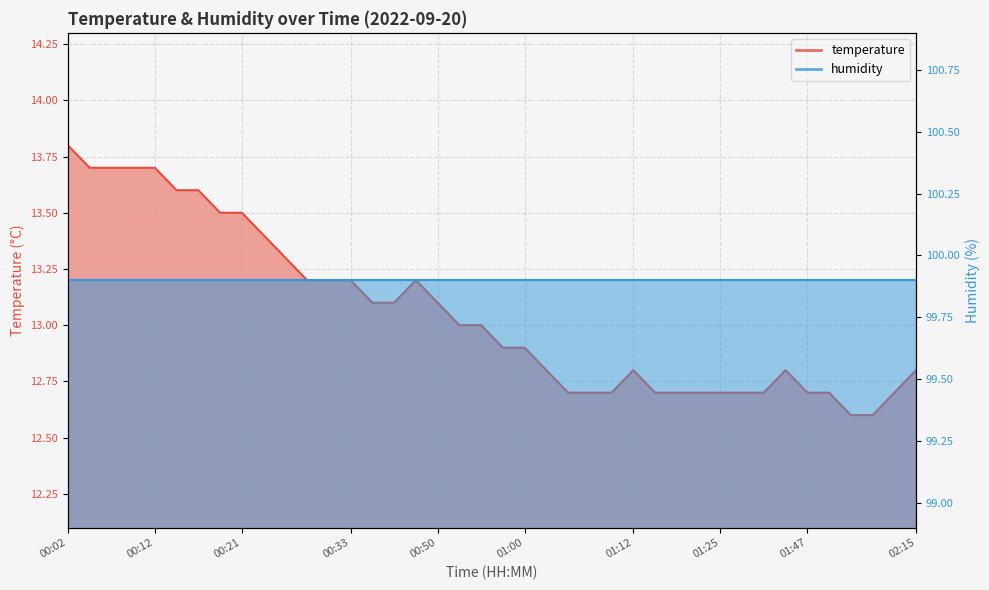

What is the sum of all values?

522.2